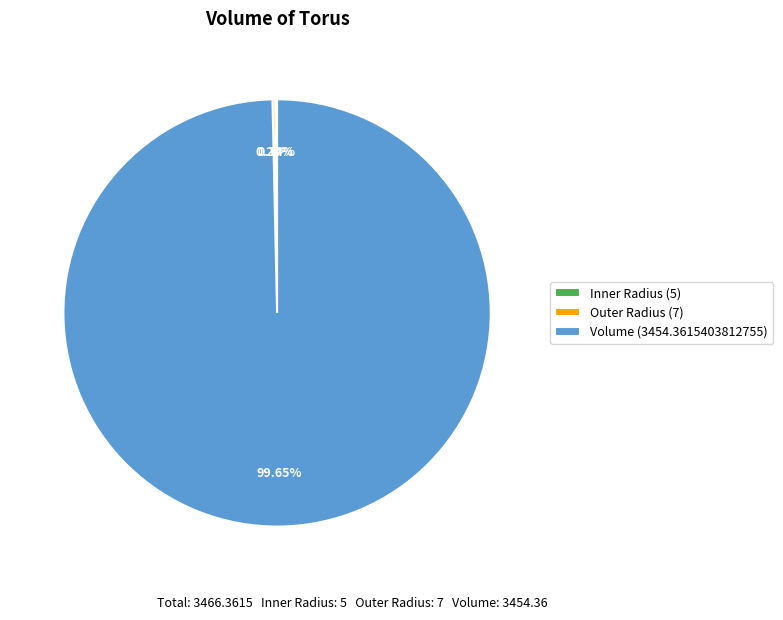

Does Volume (3454.3615403812755) account for over 50% of the chart?

Yes